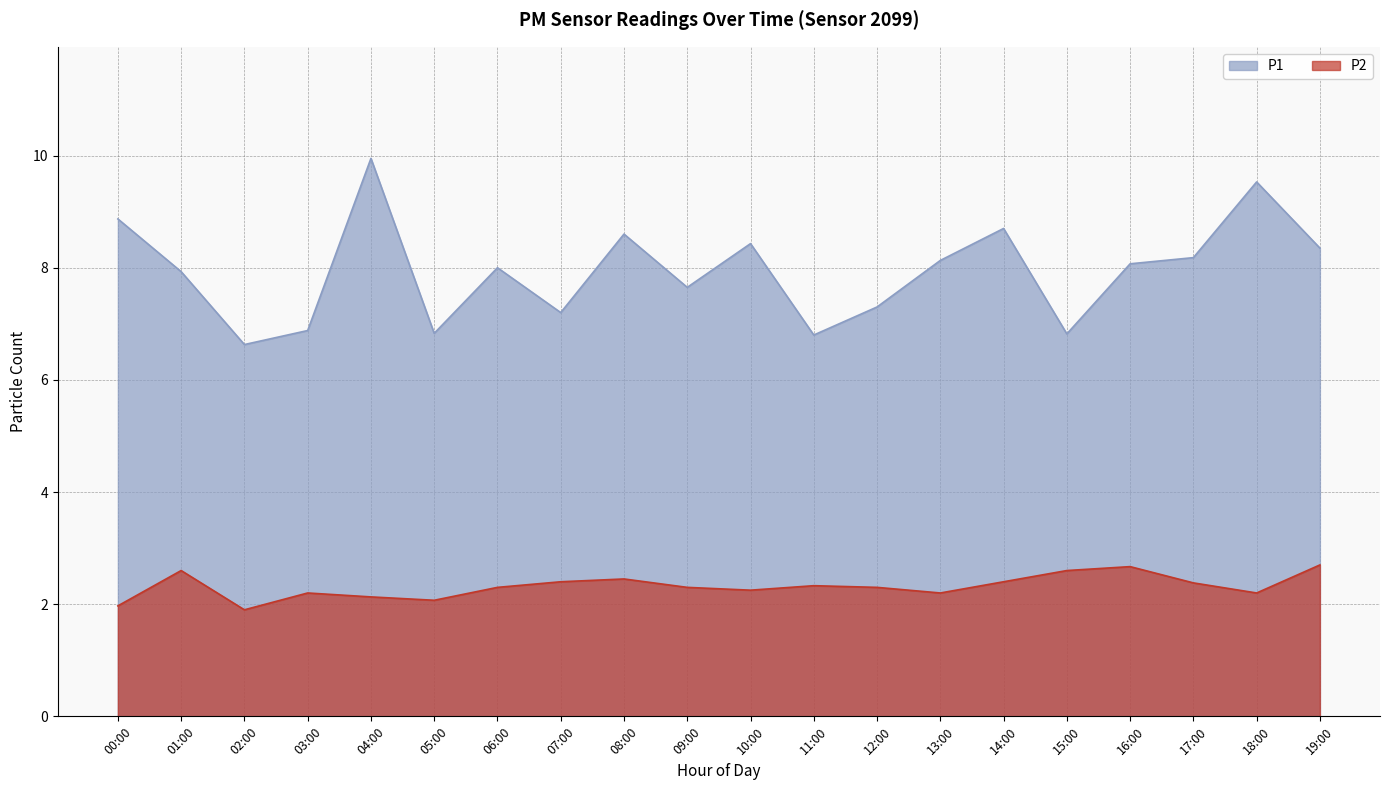

What is the sum of the P2 values at 15:00 and 14:00?

5.0